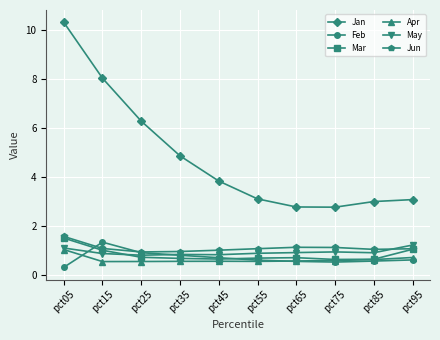

True or false: Jan and Jun intersect in this chart.

False